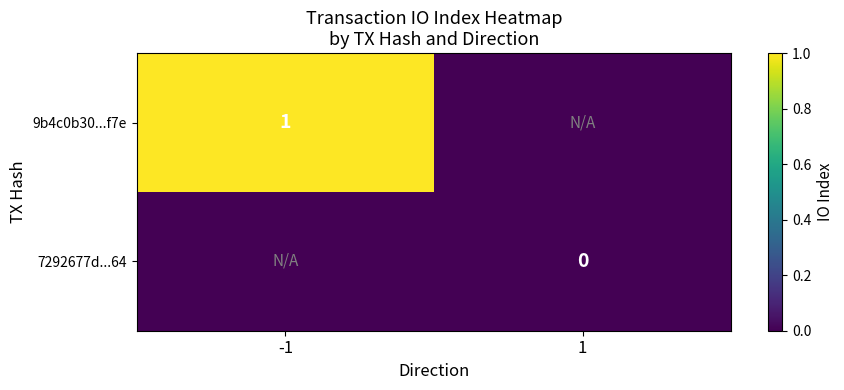

True or false: 9b4c0b30...f7e has a value of 1 at -1.

True